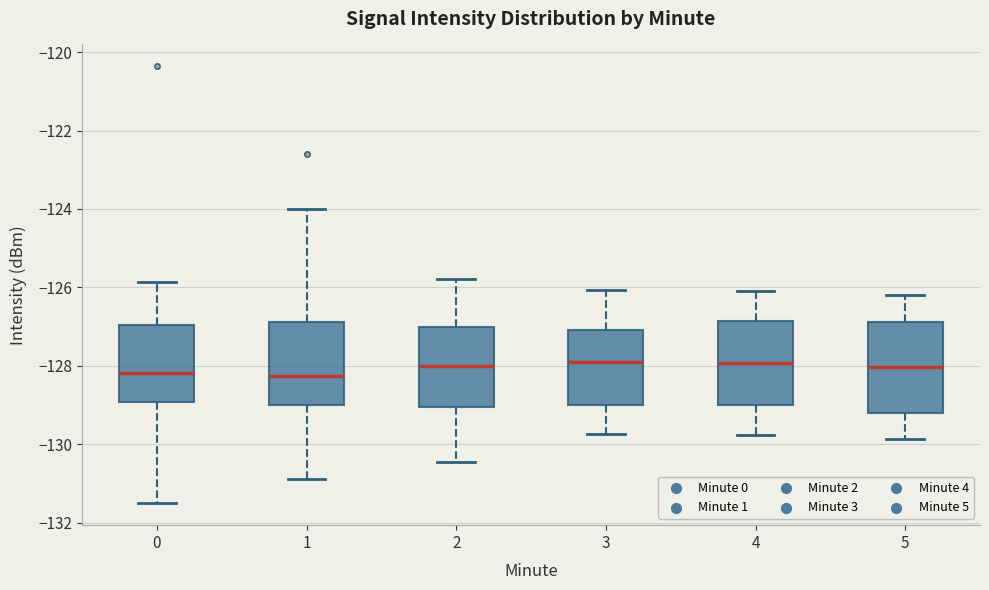

Reading left to right, transcribe this box plot: for each box, give where its median line is, the range the box spans, and where its two whiskers end, as read against the y-axis. The values are not printed on the chart, so give them approximately, as read against the axis.

0: median -128.2, box -129.0 to -127.0, whiskers -131.6 to -125.8
1: median -128.2, box -129.0 to -126.8, whiskers -130.8 to -124.0
2: median -128.0, box -129.0 to -127.0, whiskers -130.4 to -125.8
3: median -128.0, box -129.0 to -127.0, whiskers -129.8 to -126.0
4: median -128.0, box -129.0 to -126.8, whiskers -129.8 to -126.0
5: median -128.0, box -129.2 to -126.8, whiskers -129.8 to -126.2